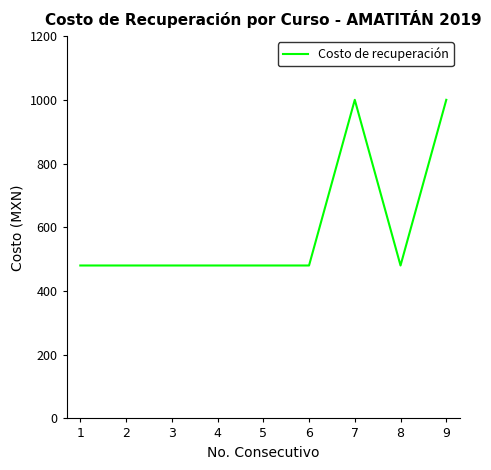

What is the difference between the maximum and minimum values?

520